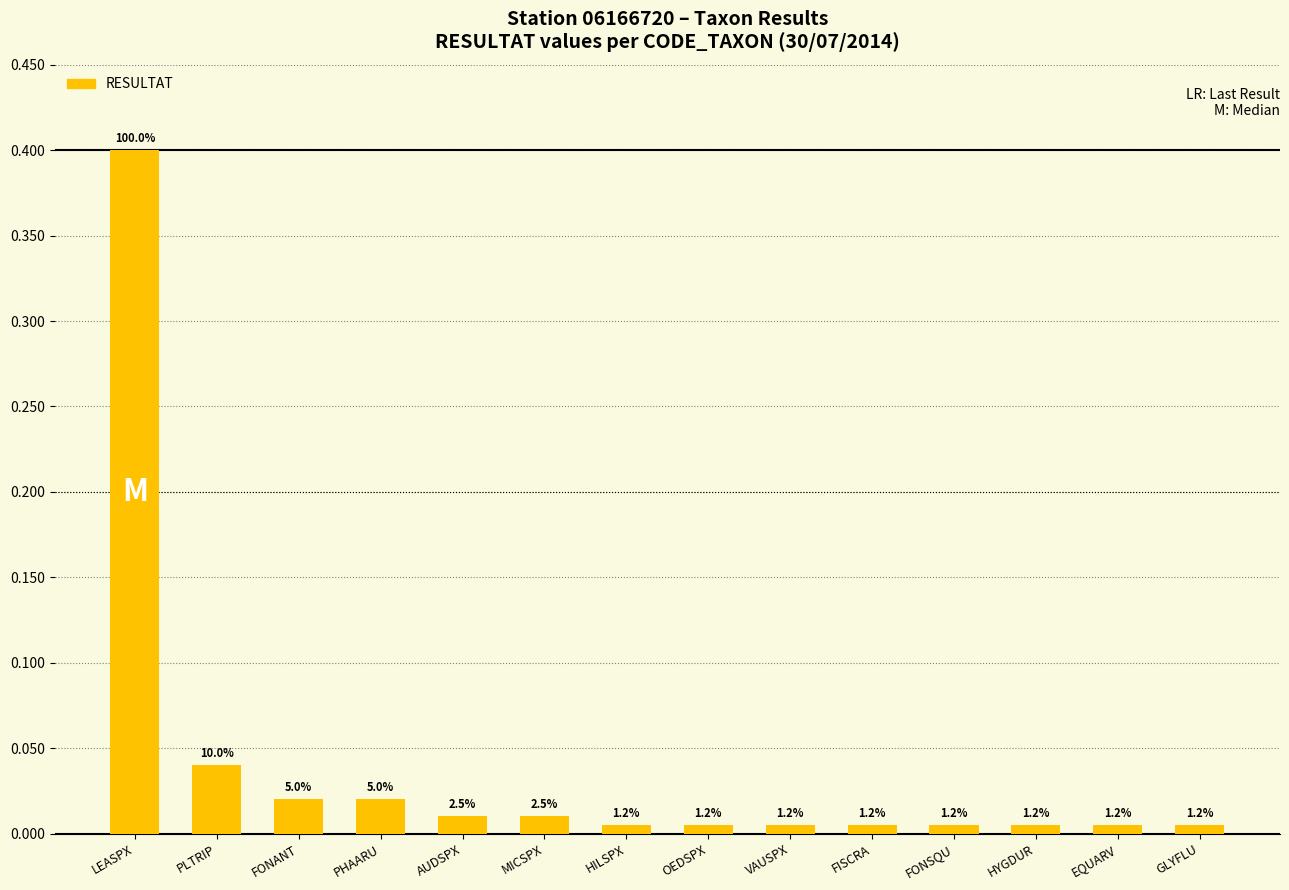

What is the sum of the values at PLTRIP and AUDSPX?

0.1